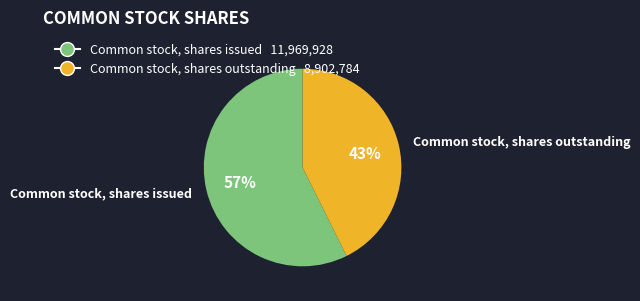

What is the majority slice?

Common stock, shares issued